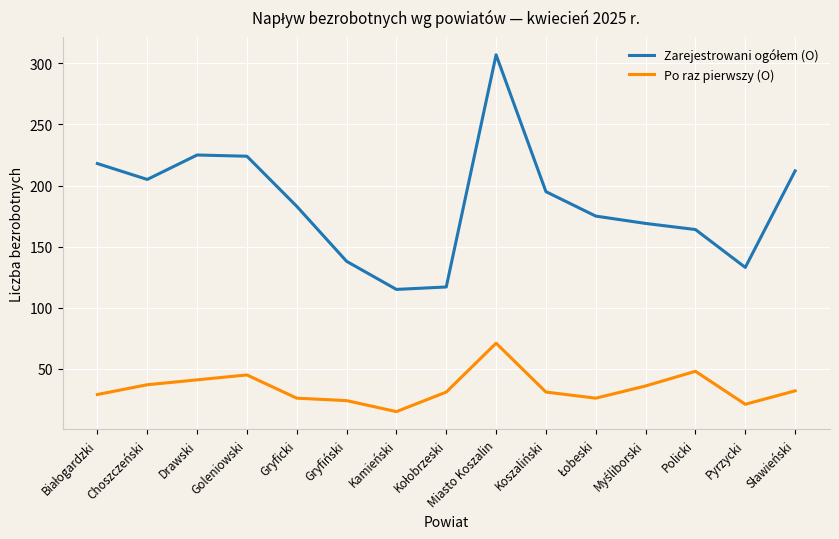

What position from the left is Kamieński?

7